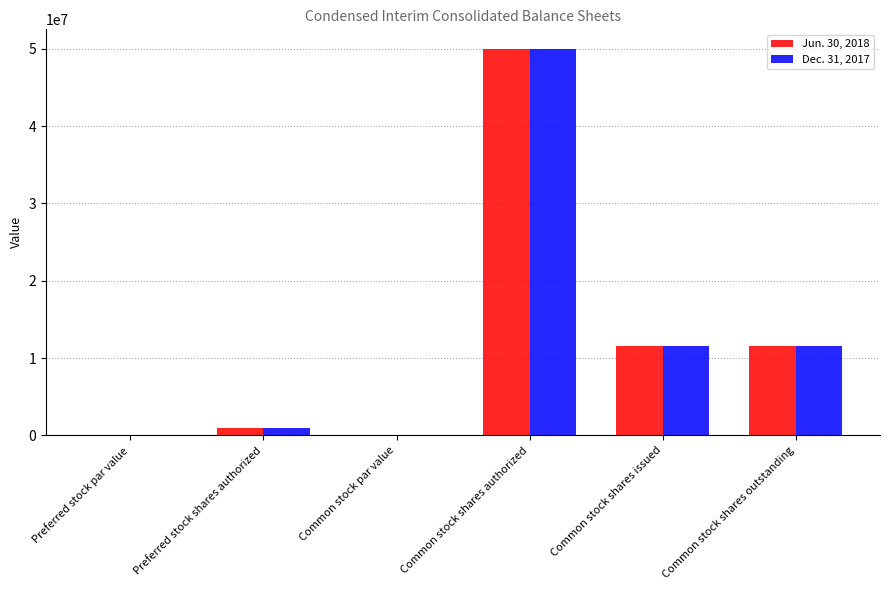

Is it true that Dec. 31, 2017 equals 11597991.0 at Common stock shares issued?

True